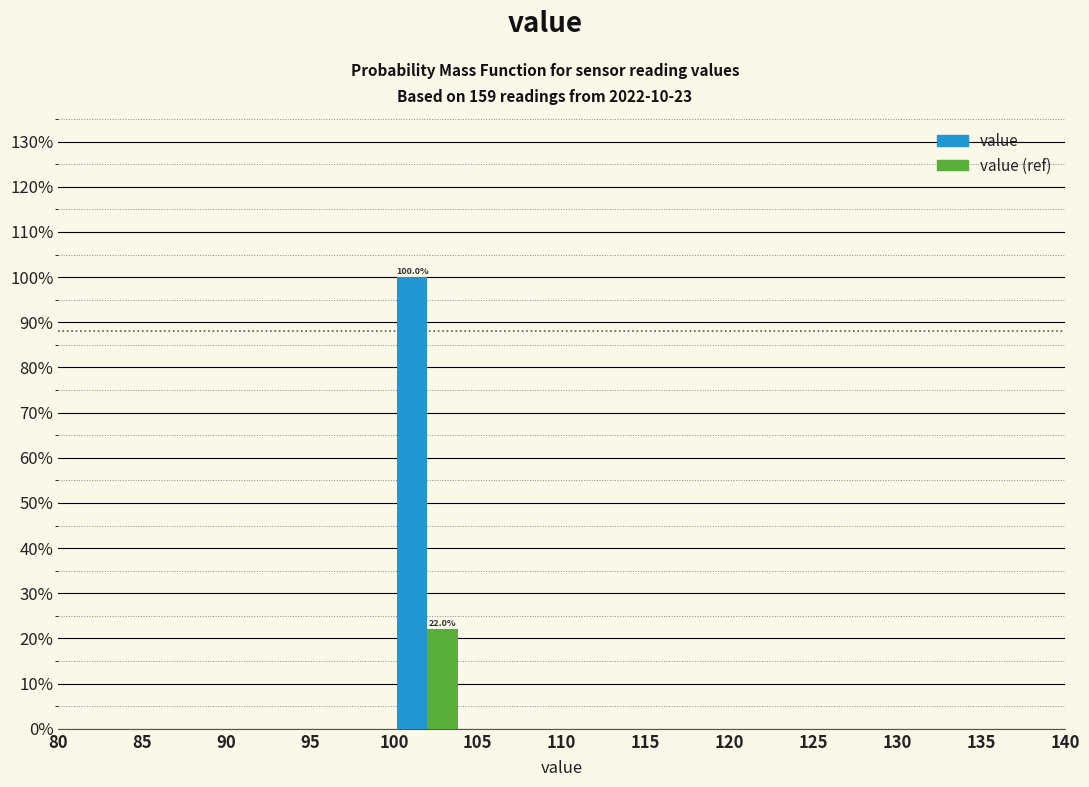

In the value (ref) series, which range on the x-axis has the tallest bar?

100 to 104